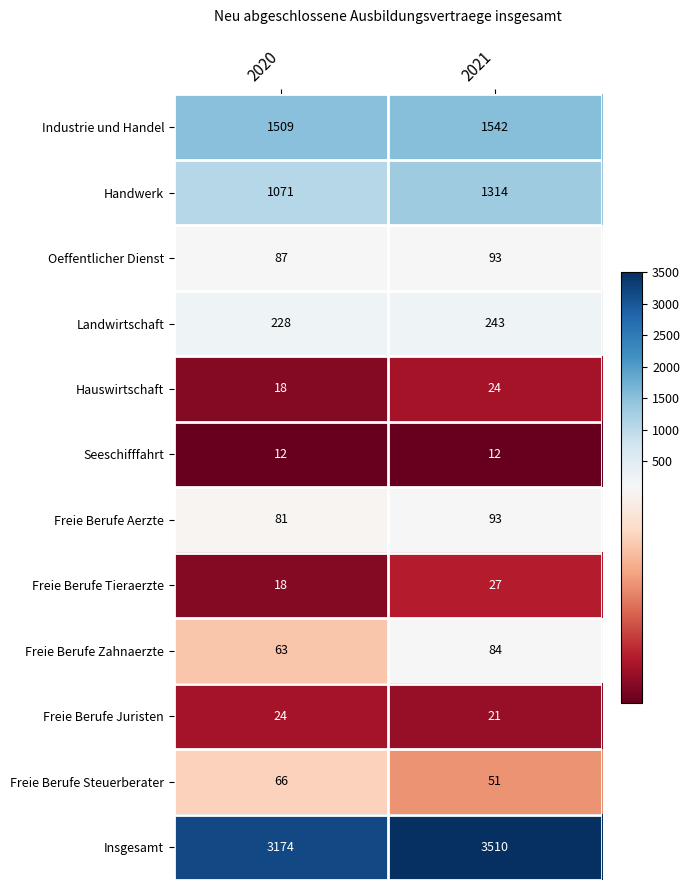

What is the maximum value shown in the chart?

3510